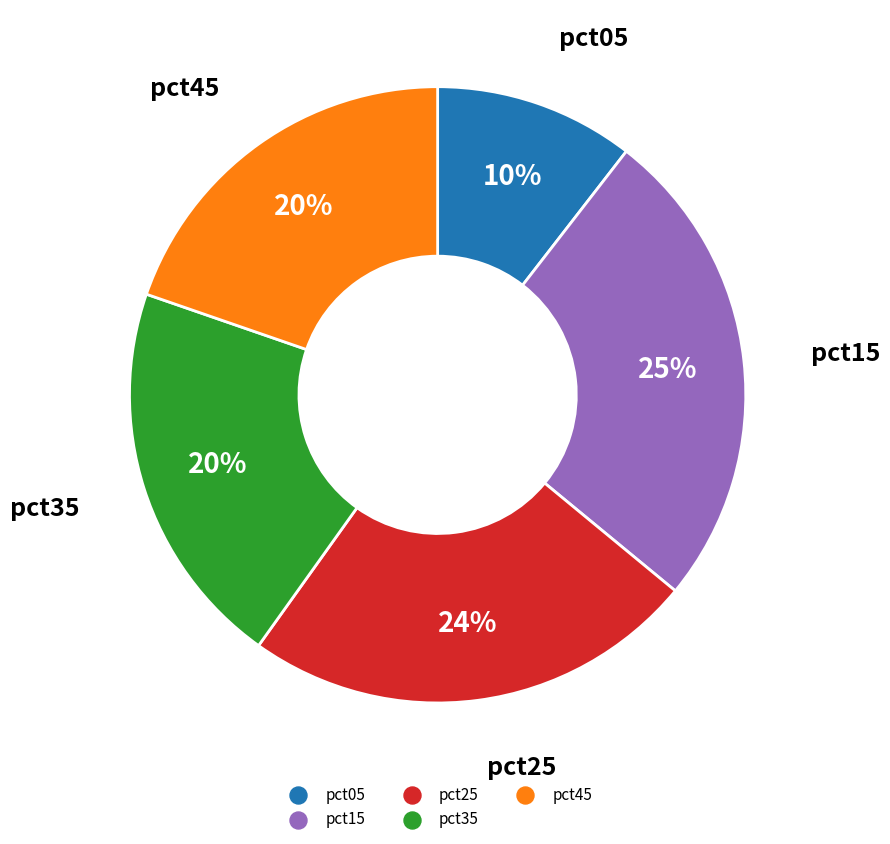

To the nearest percent, what is the difference between the largest and smallest slice percentages?

15%